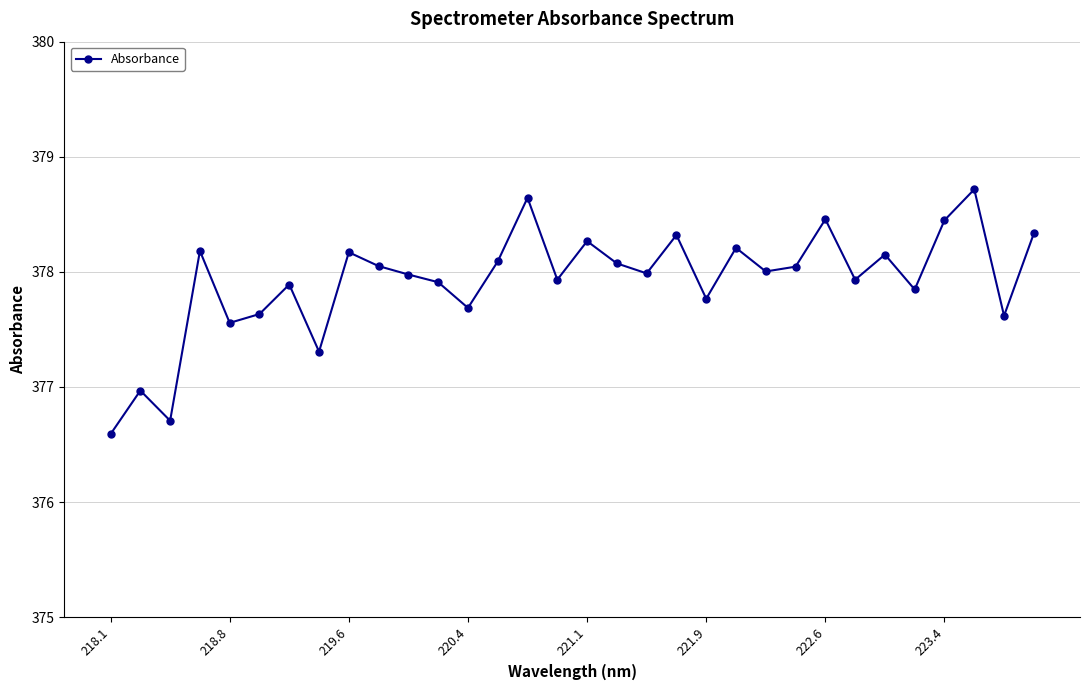

How many lines are shown in the chart?

1